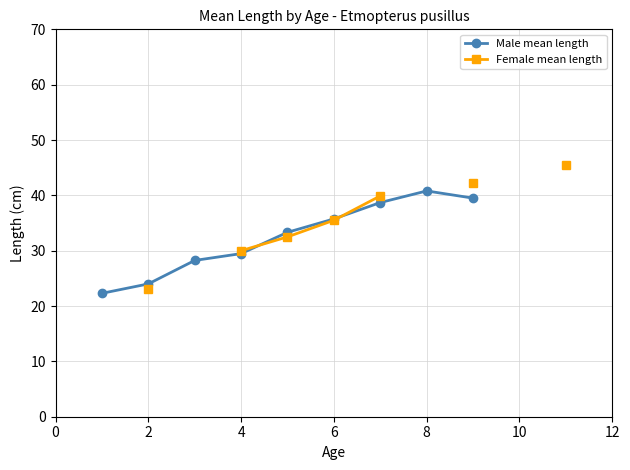

Between 2 and 4, which series saw the biggest shift?

Female mean length